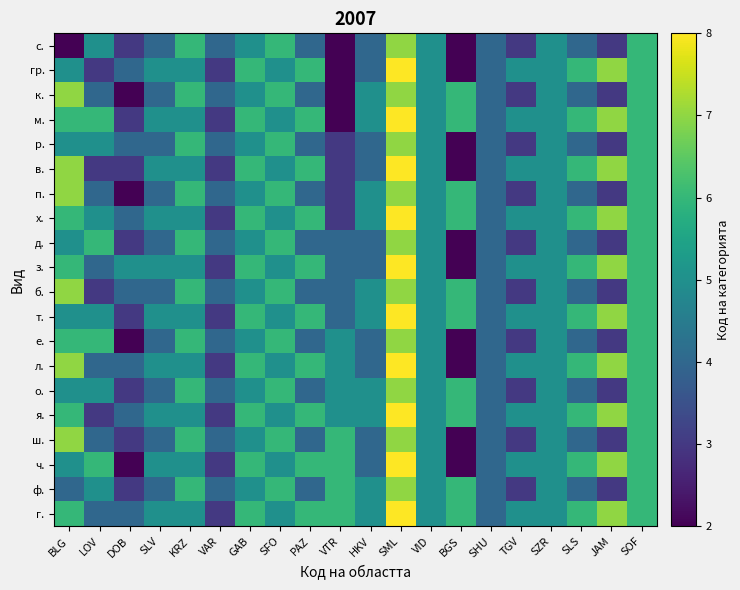

List the series in order of their peak value, highest first.

гр., м., в., х., з., т., л., я., ч., г., с., к., р., п., д., б., е., о., ш., ф.